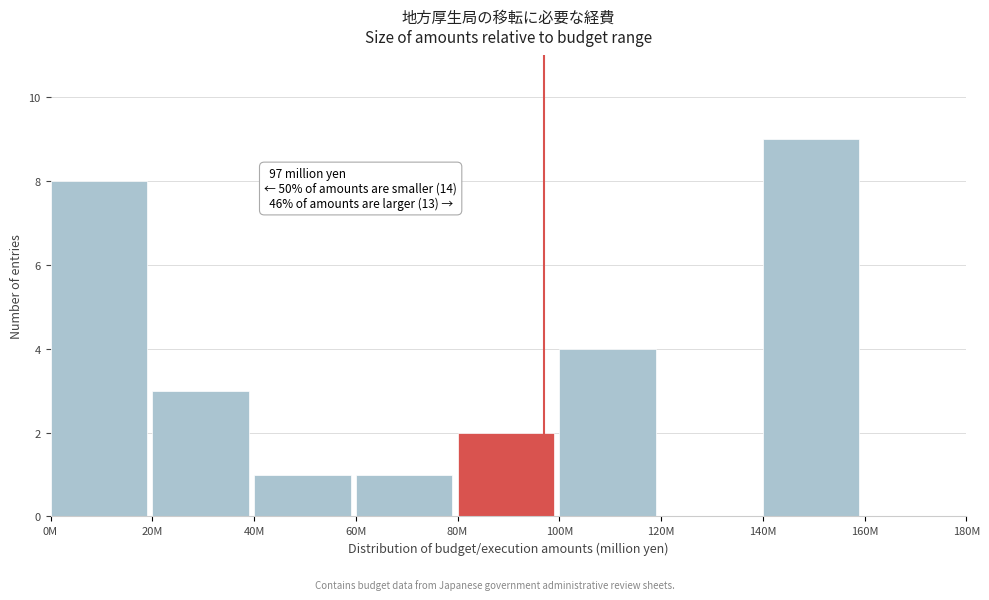

Reading left to right, list all the values displayed in this chart.

0M=8	20M=3	40M=1	60M=1	80M=2	100M=4	120M=0	140M=9	160M=0